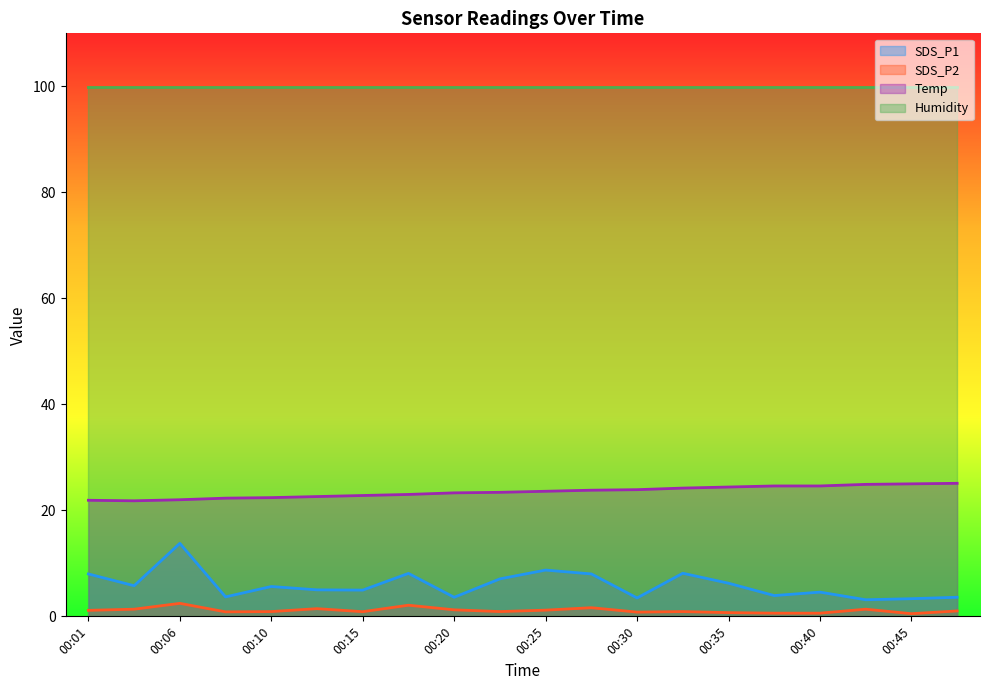

Which series has the largest range (max minus min)?

SDS_P1